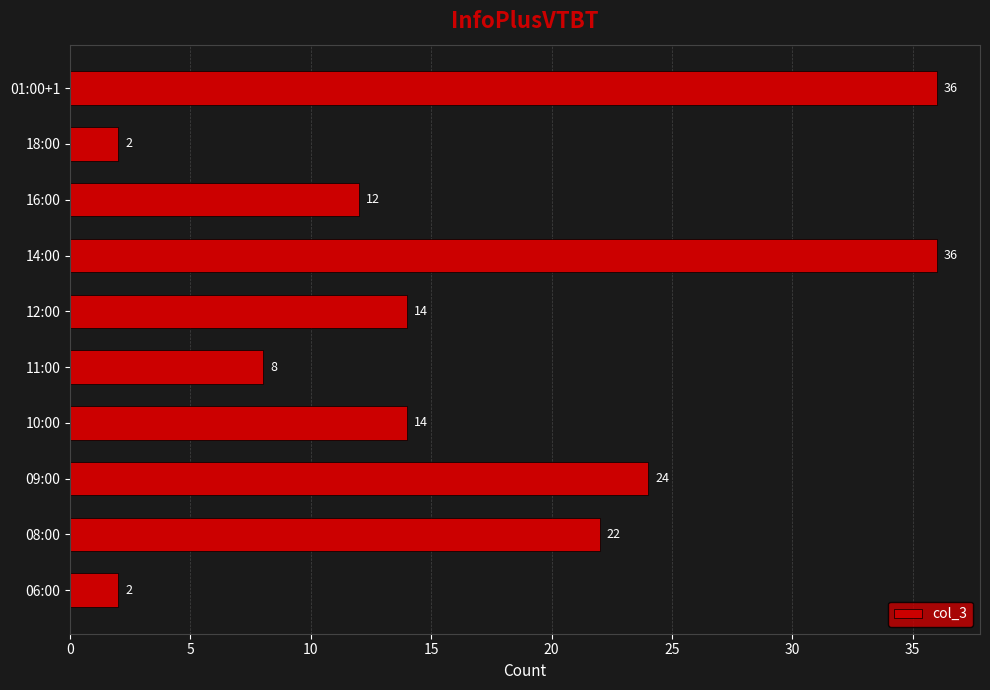

What is the minimum value shown in the chart?

2